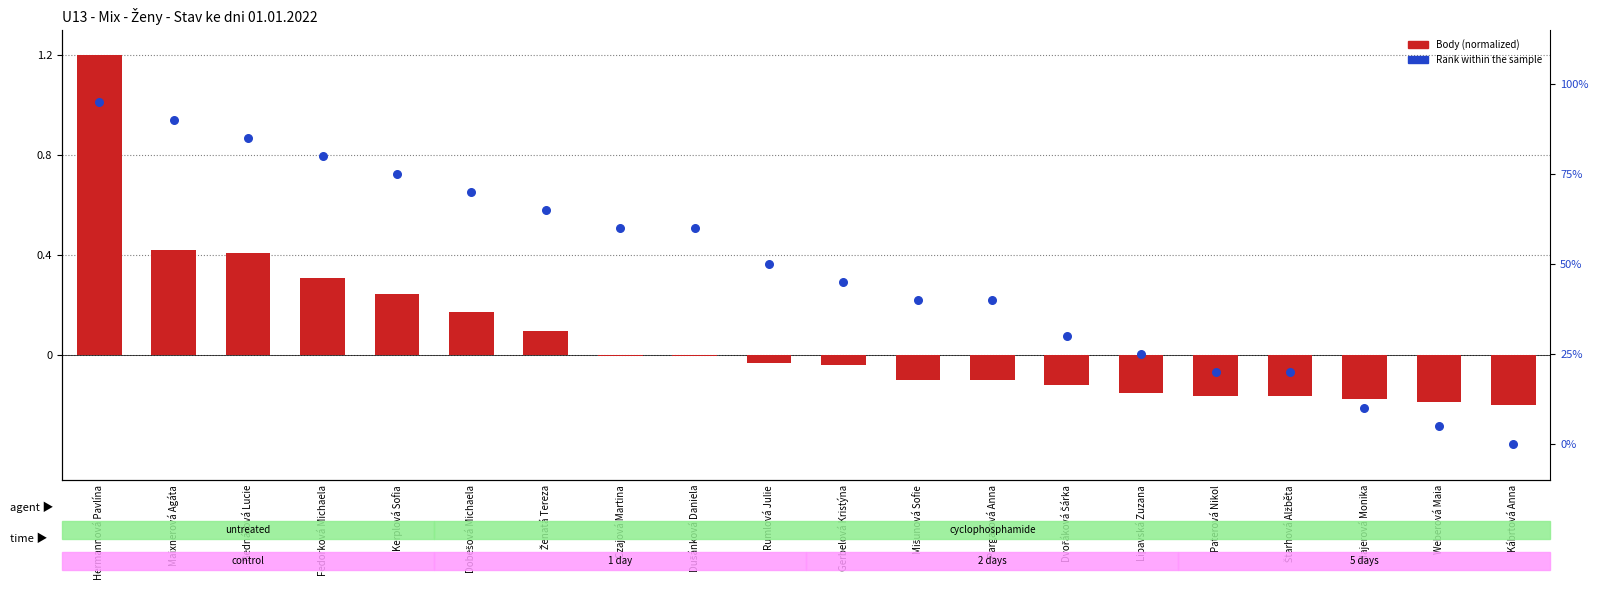

At how many categories does at least one series exceed 34?

13